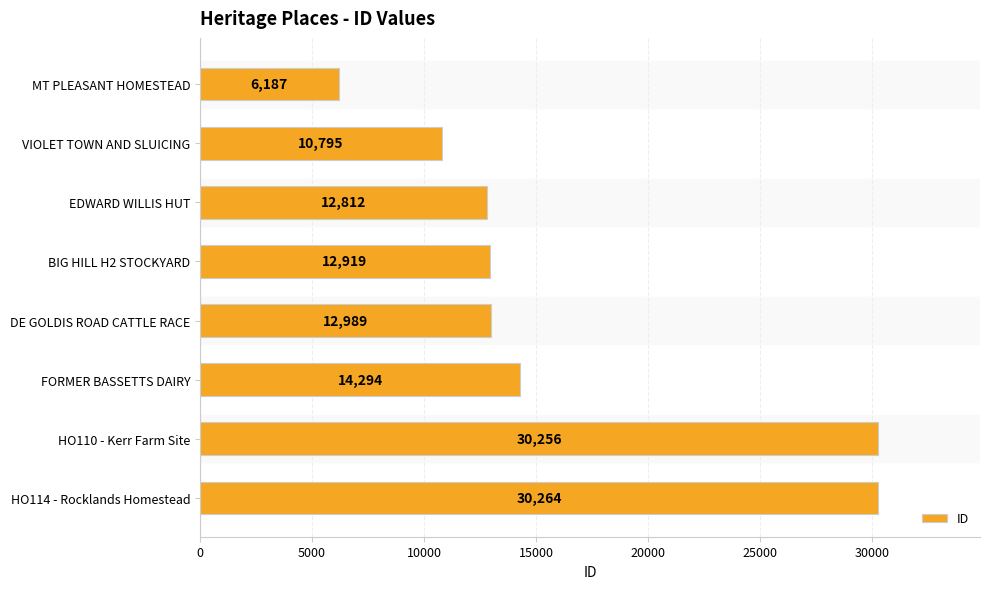

Which has a higher value, VIOLET TOWN AND SLUICING or DE GOLDIS ROAD CATTLE RACE?

DE GOLDIS ROAD CATTLE RACE